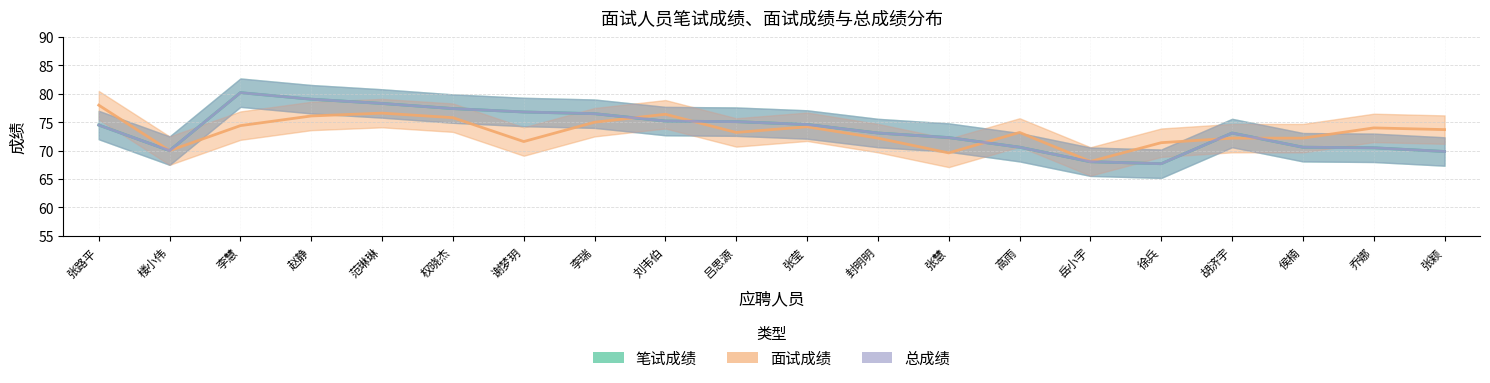

Rank the series at 侯楠 from highest to lowest value.

面试成绩, 笔试成绩, 总成绩